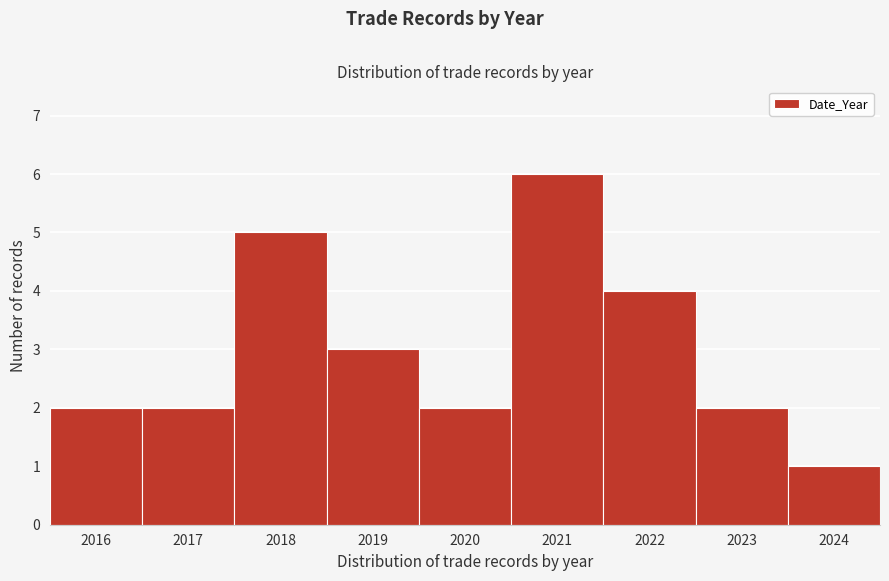

Reading left to right, list every bar in this chart as the range it spans on the x-axis followed by its height. The values are not printed on the chart, so give them approximately, as read against the axis.

2015.5 to 2016.5: 2
2016.5 to 2017.5: 2
2017.5 to 2018.5: 5
2018.5 to 2019.5: 3
2019.5 to 2020.5: 2
2020.5 to 2021.5: 6
2021.5 to 2022.5: 4
2022.5 to 2023.5: 2
2023.5 to 2024.5: 1